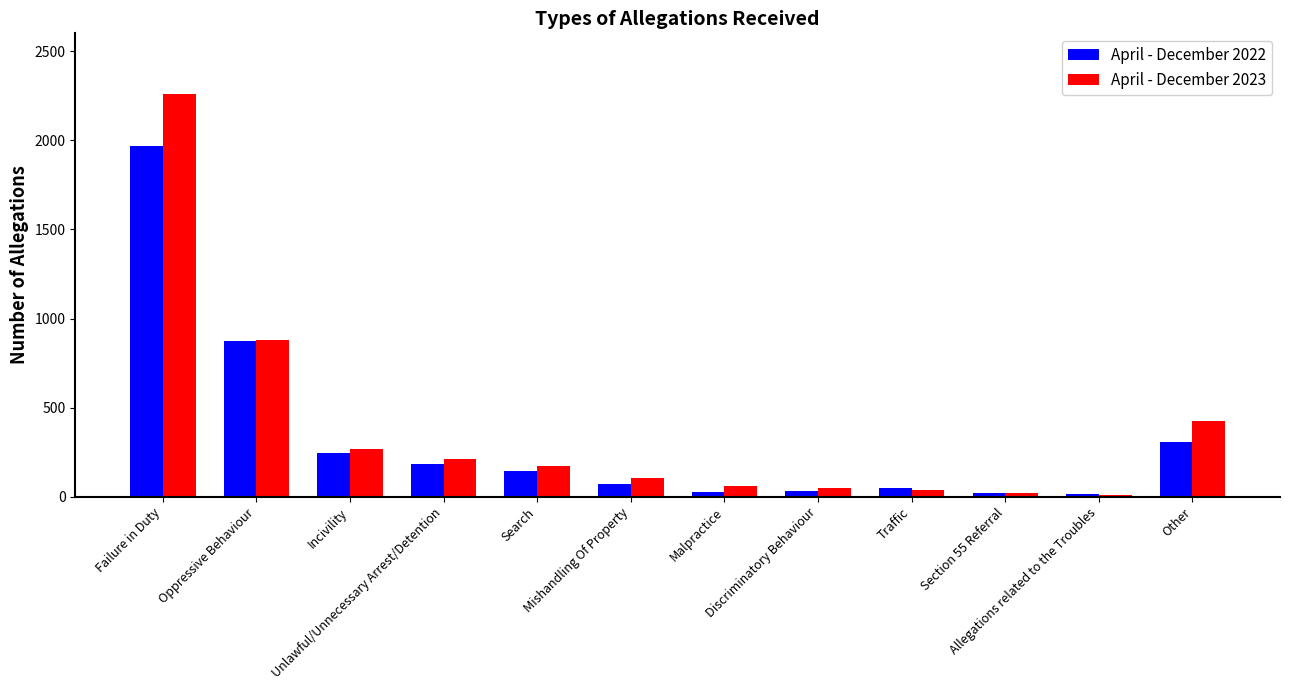

Which category has the highest value across all series?

Failure in Duty